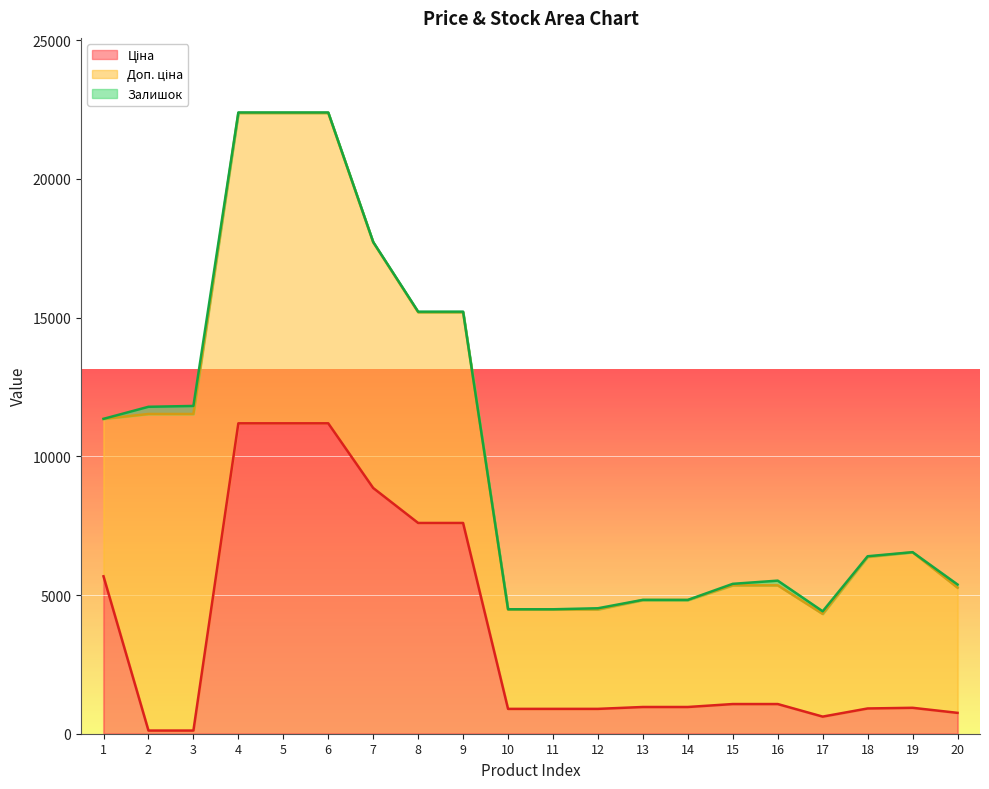

How many interior local valleys does the Ціна series have?

1